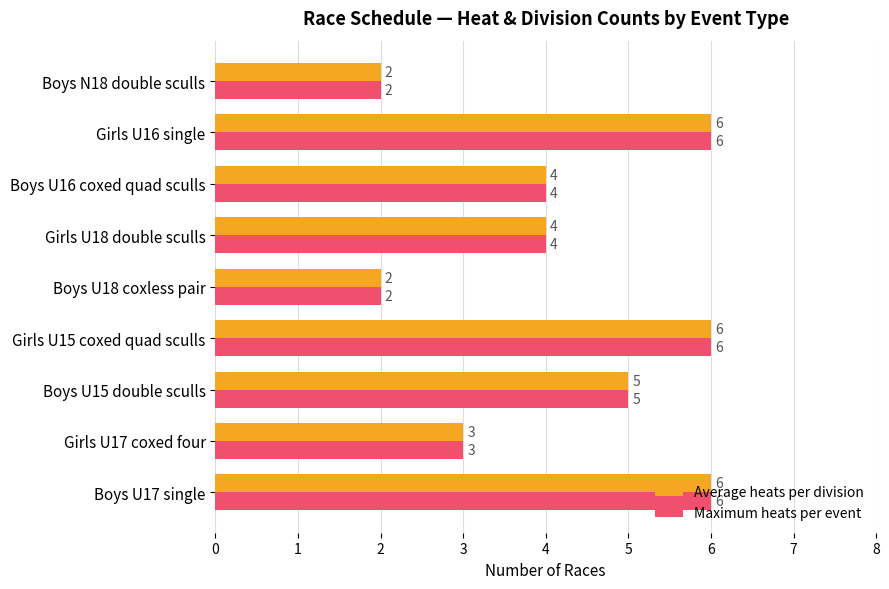

The value of Maximum heats per event at Girls U18 double sculls is 3. True or false?

False